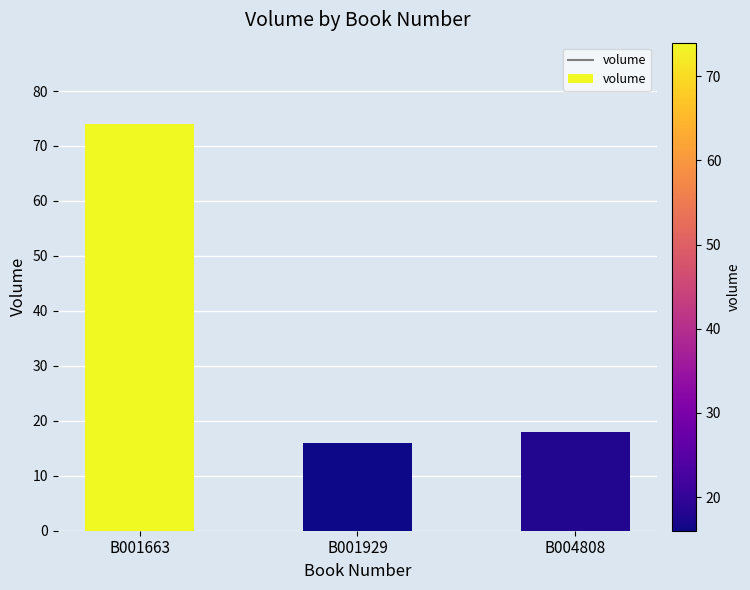

What is the sum of all values?

108